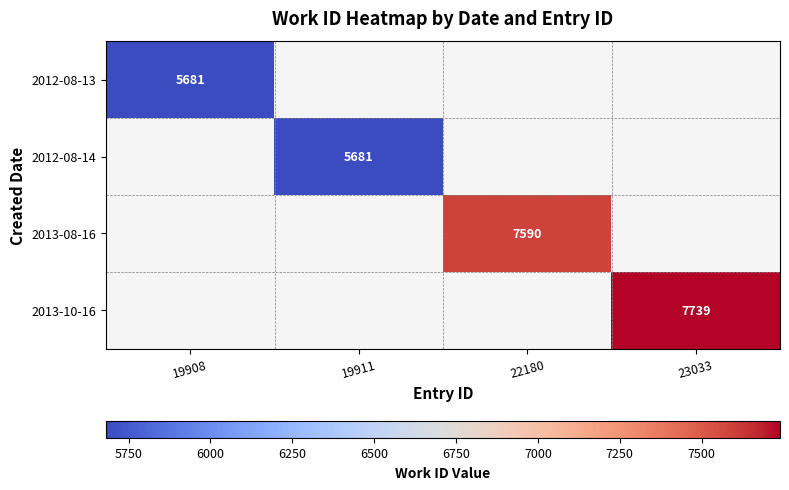

The 2013-10-16 series shows 7739 at 23033. True or false?

True